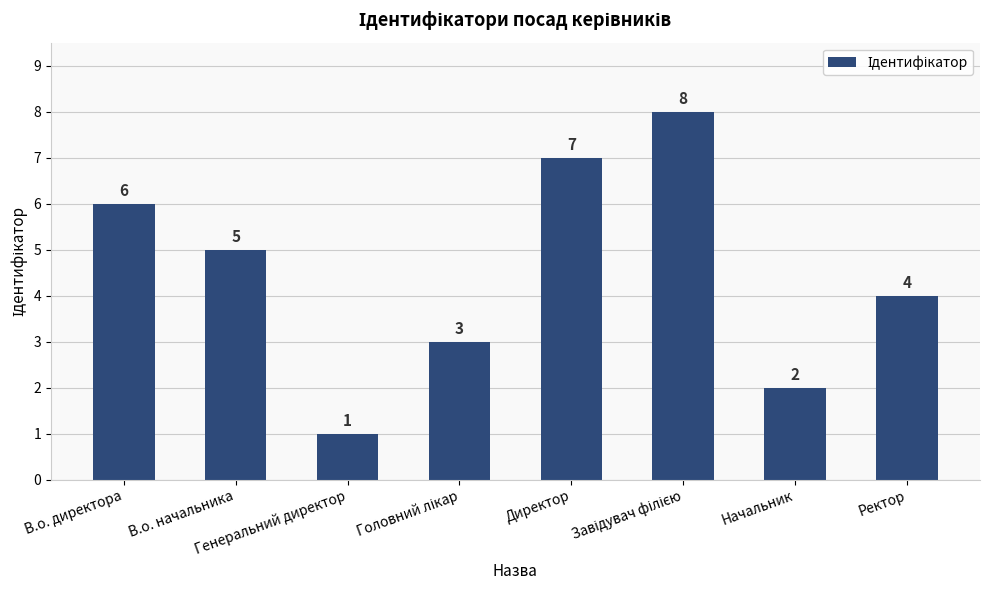

What is the difference between the second highest and second lowest values?

5